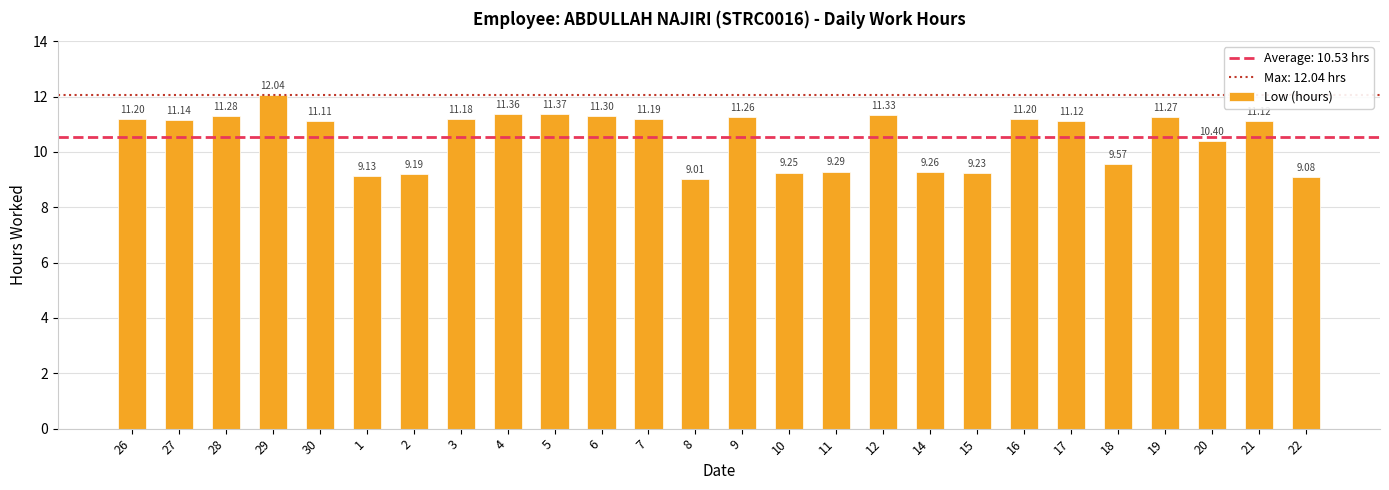

What is the approximate value at 6?

11.3